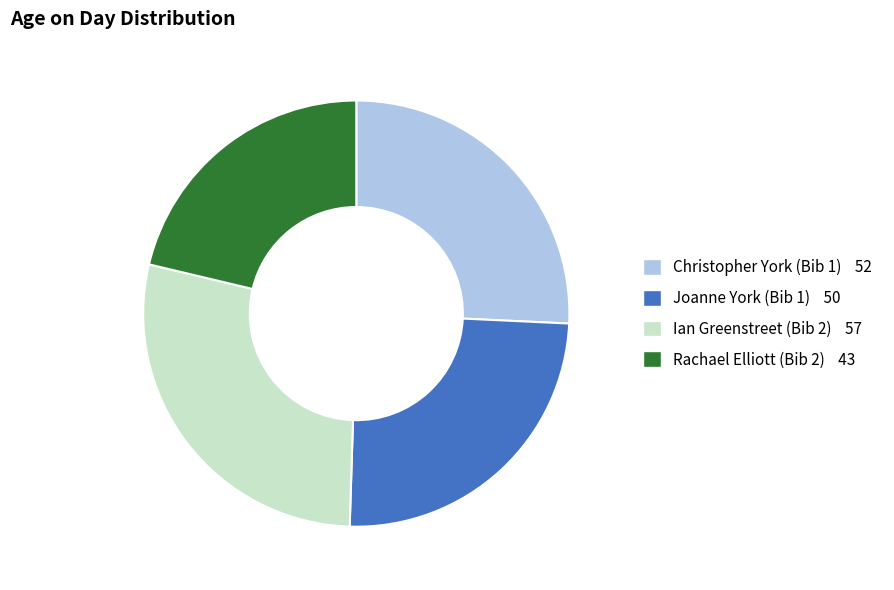

Which category has the biggest portion of the pie?

Ian Greenstreet (Bib 2)